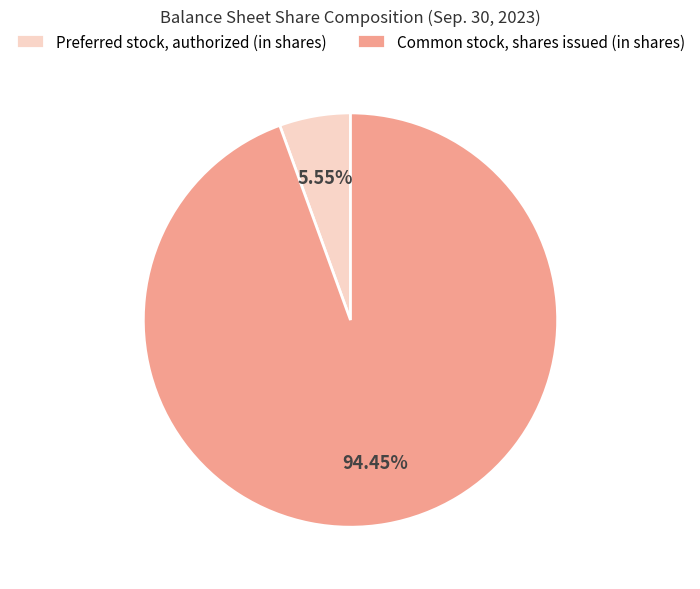

To the nearest percent, what is the difference between the largest and smallest slice percentages?

89%